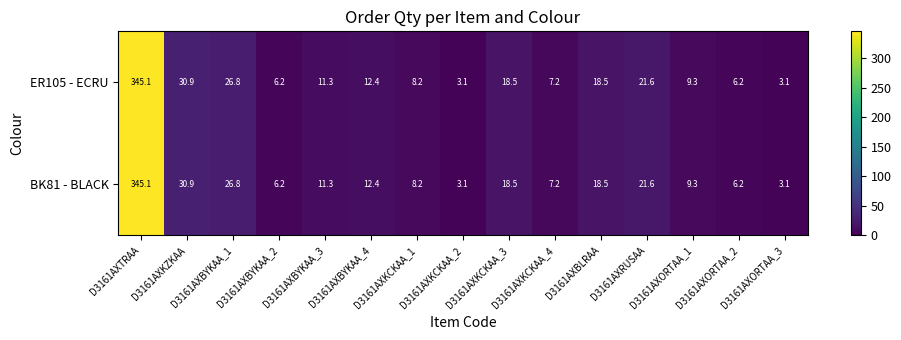

At which category is the sum across all series the highest?

D3161AXTRAA